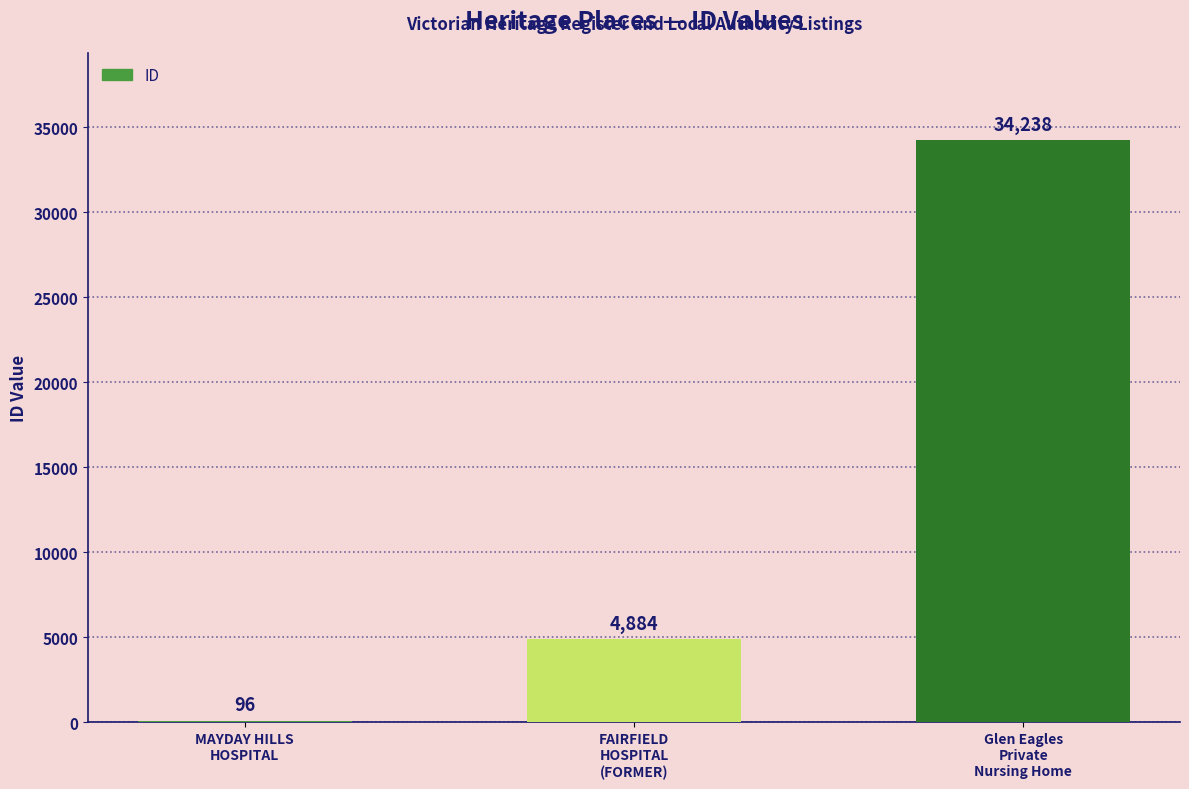

What is the sum of all values?

39218